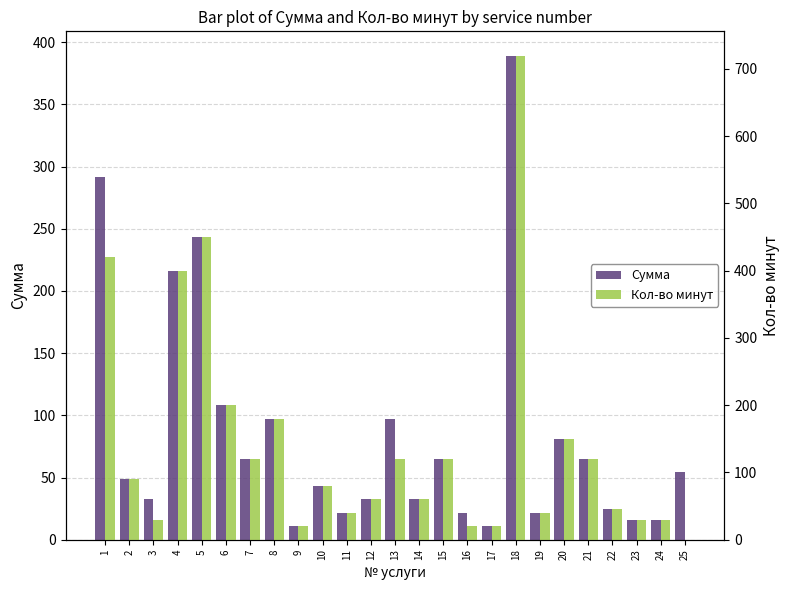

At 1, list the series in order from smallest to largest.

Сумма, Кол-во минут